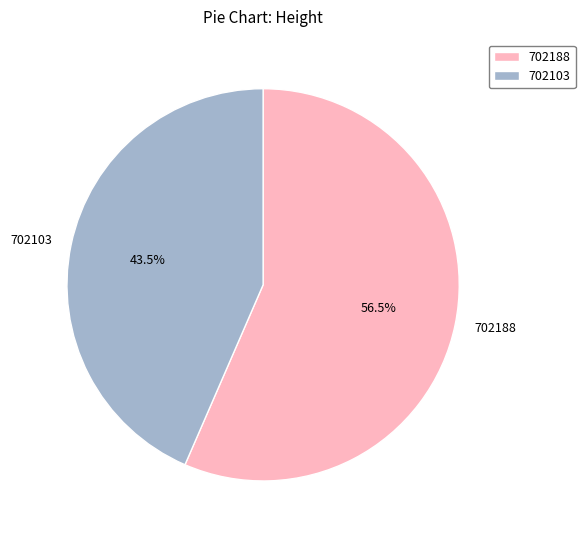

Is the sum of 702103 and 702188 greater than half?

Yes